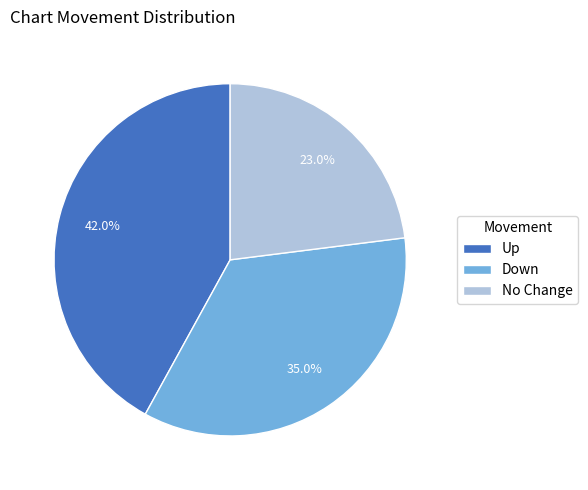

Combined, what portion of the pie is Up and Down?

77.0%